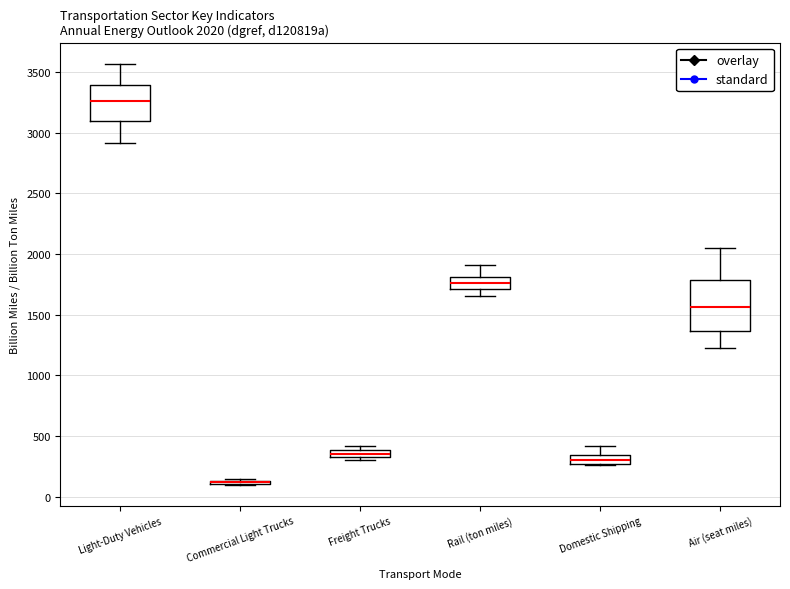

Comparing the boxes themselves (not the whiskers), which one is the tallest?

Air (seat miles)